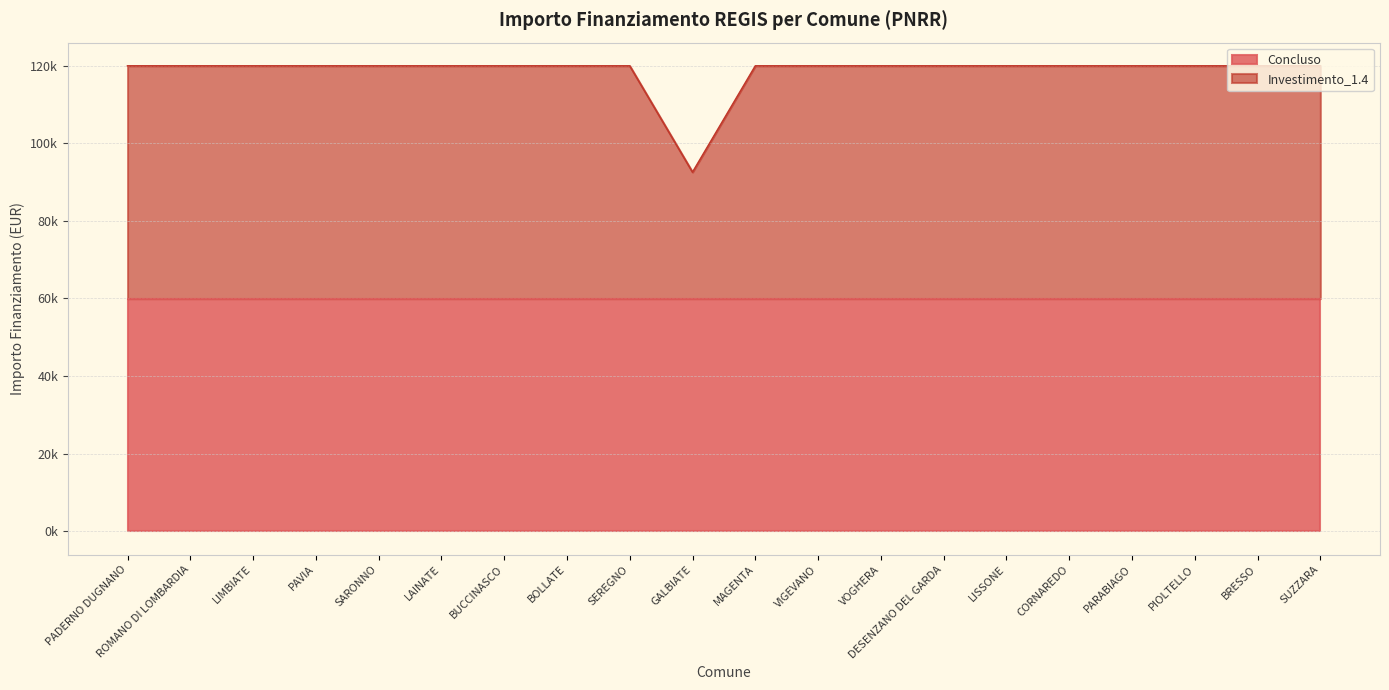

What position from the right is MAGENTA?

10